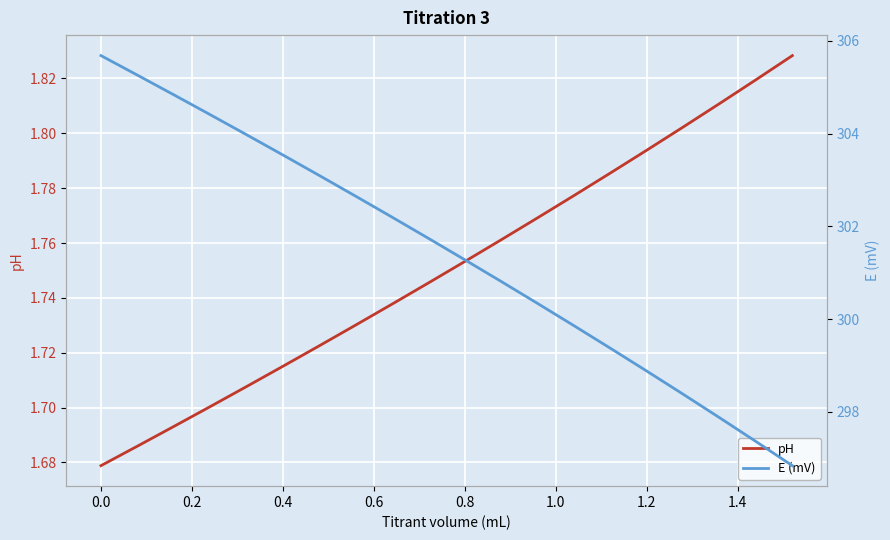

Is it true that pH equals 0.5 at 0.4?

False